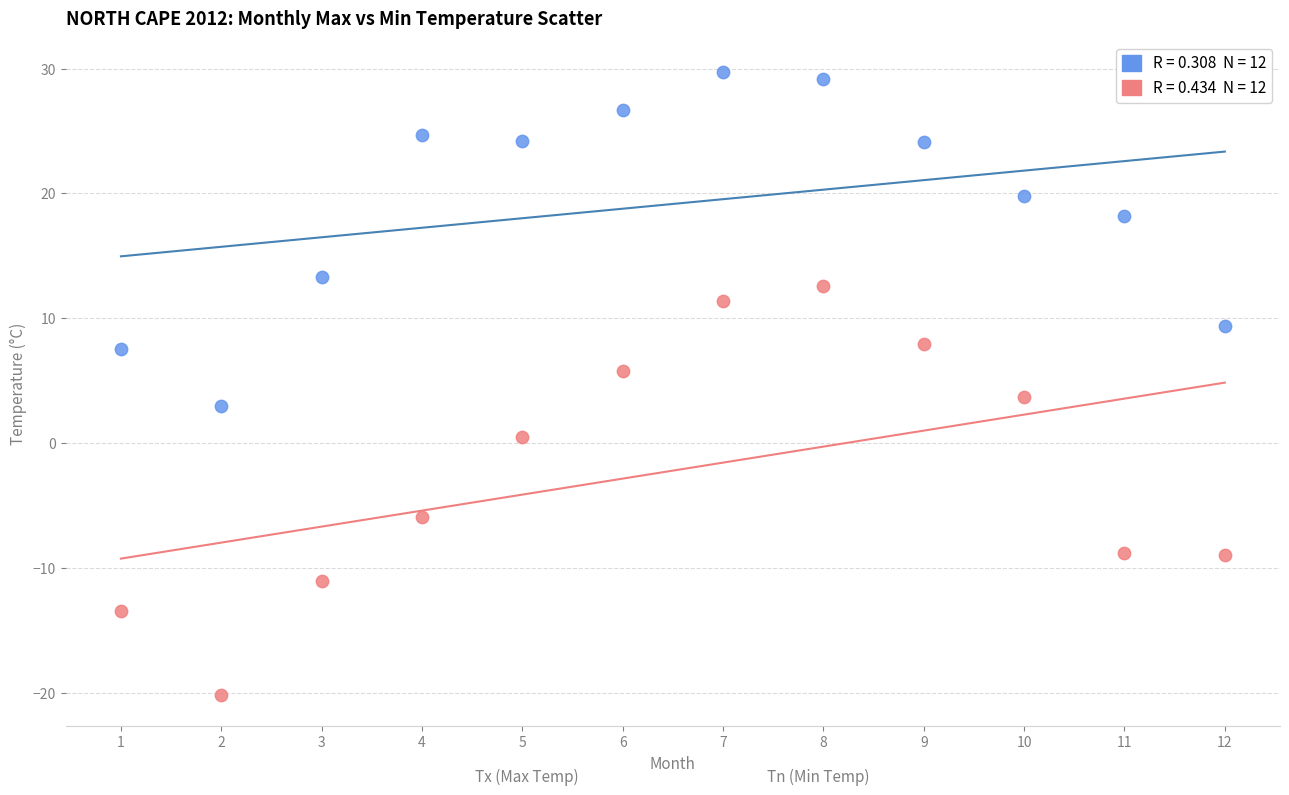

Across all data points, what is the range of Y values (max minus min)?

49.9